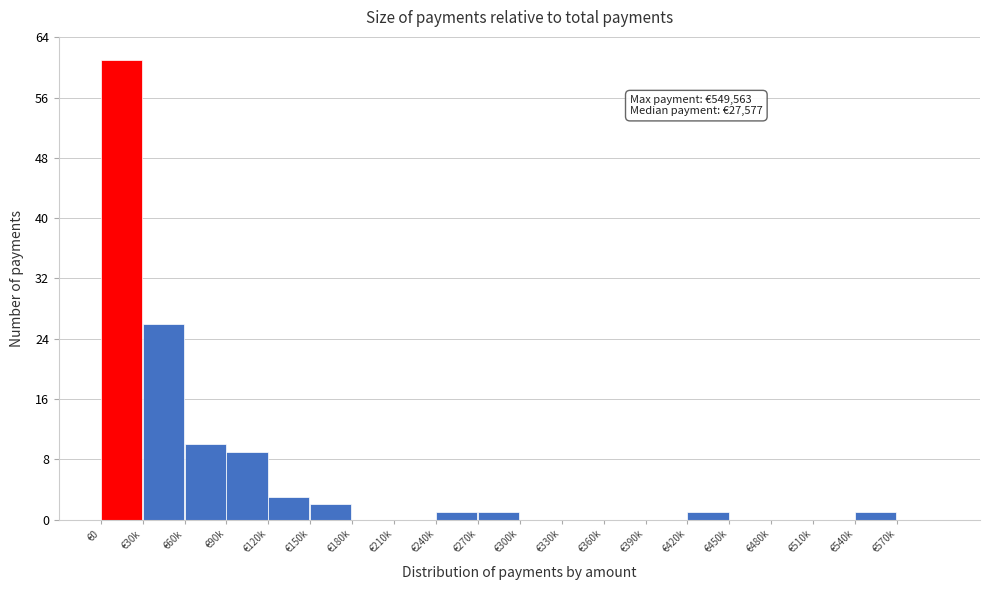

Reading right to left, list all the values displayed in this chart.

€570k=0	€540k=1	€510k=0	€480k=0	€450k=0	€420k=1	€390k=0	€360k=0	€330k=0	€300k=0	€270k=1	€240k=1	€210k=0	€180k=0	€150k=2	€120k=3	€90k=9	€60k=10	€30k=26	€0=61